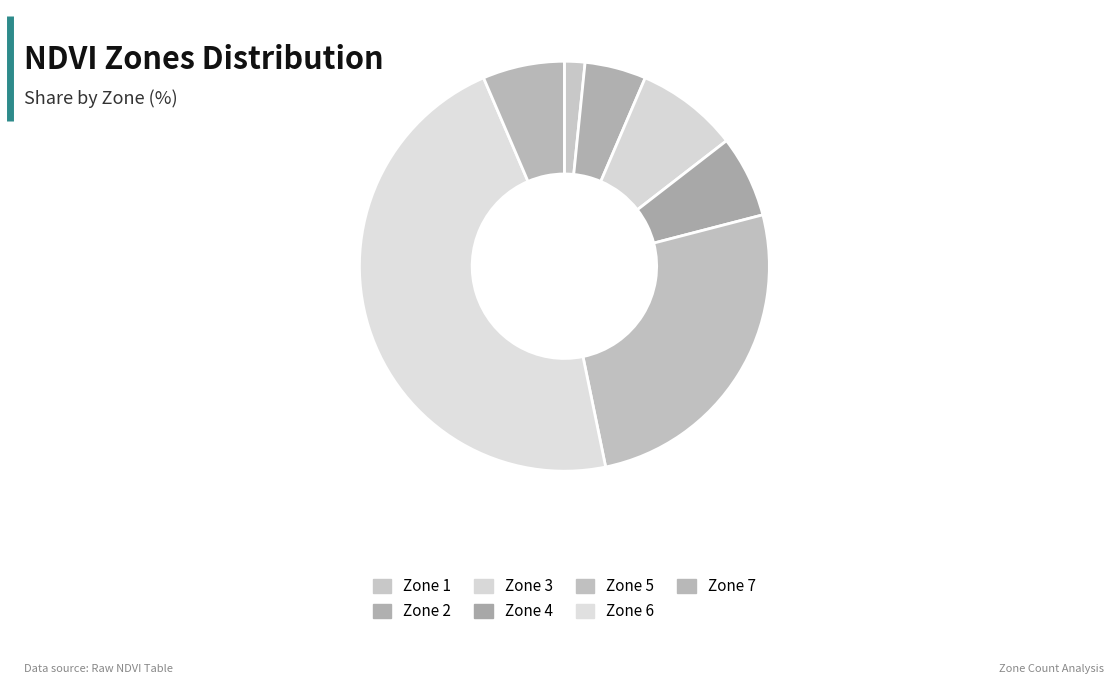

Is it true that Zone 4 is 1% of the pie?

False